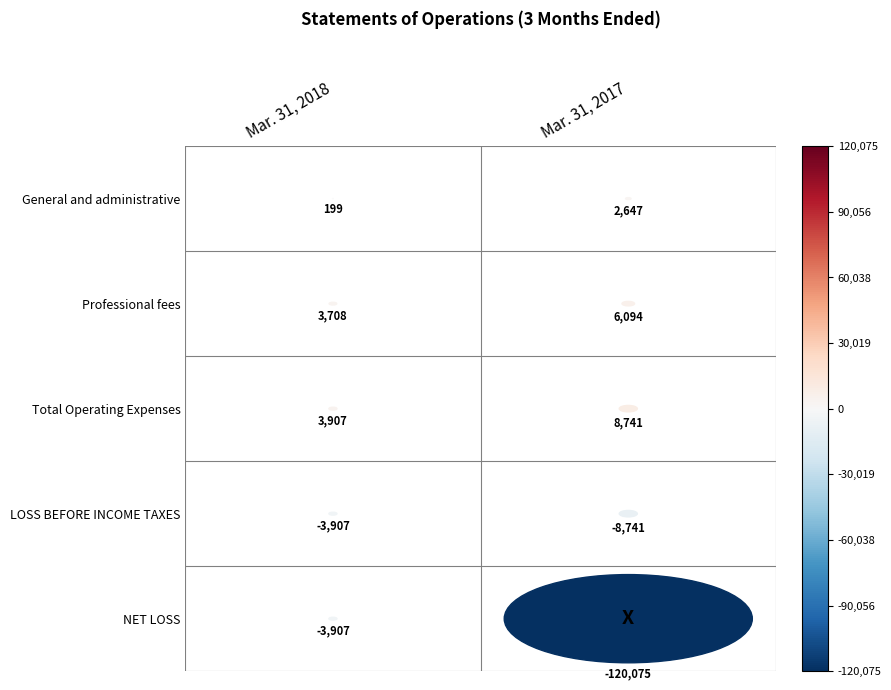

What is the spread (max minus min) of values at 0?

7814